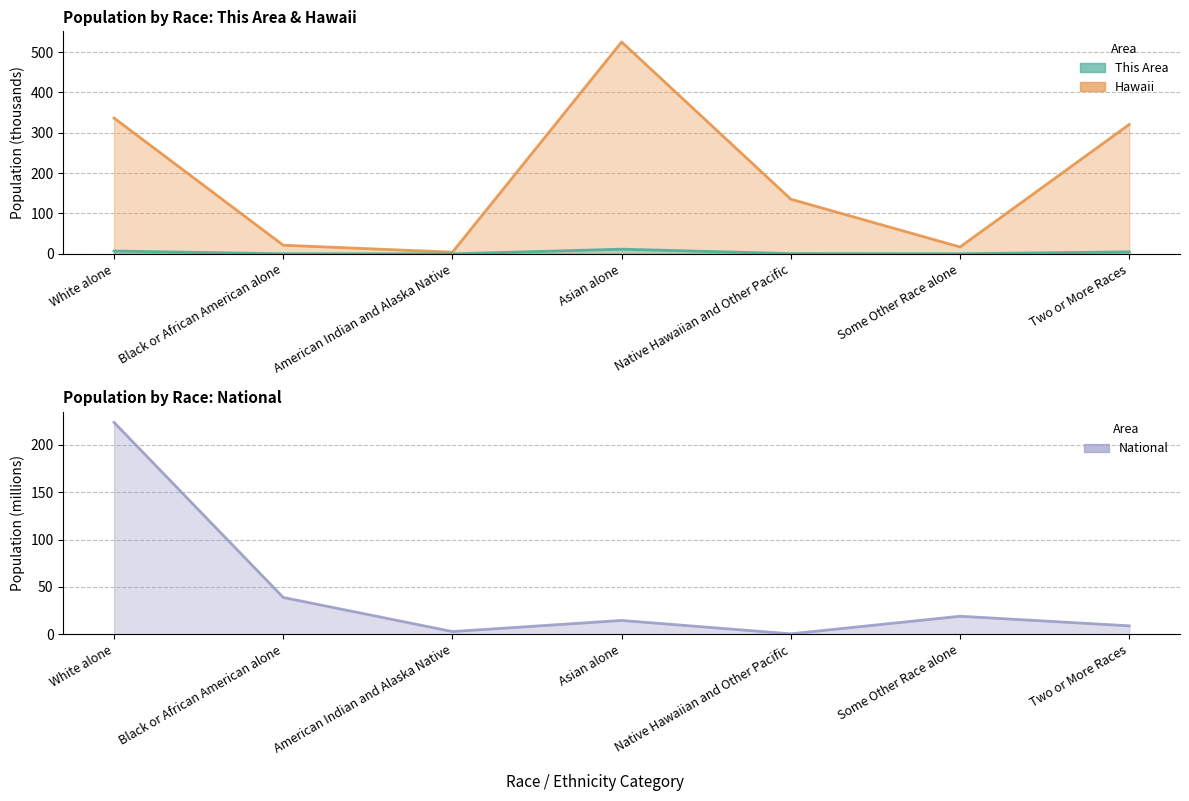

What is the difference between the second highest and second lowest values in the National series?

36.0